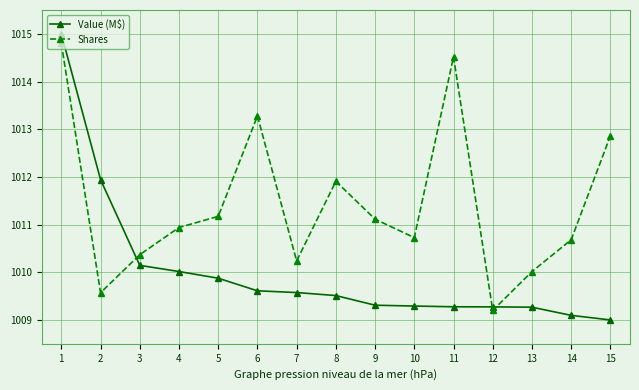

True or false: Value (M$) has a value of 608.5 at 9.

False